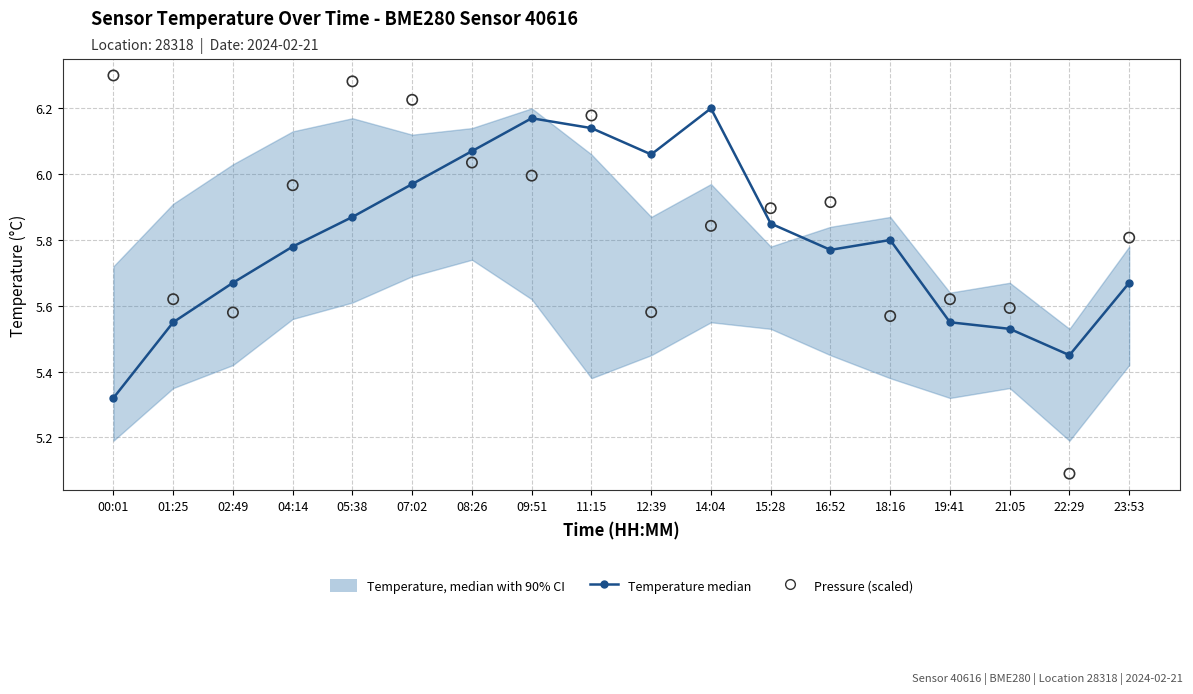

Which series has the largest total across all categories?

Pressure (scaled)